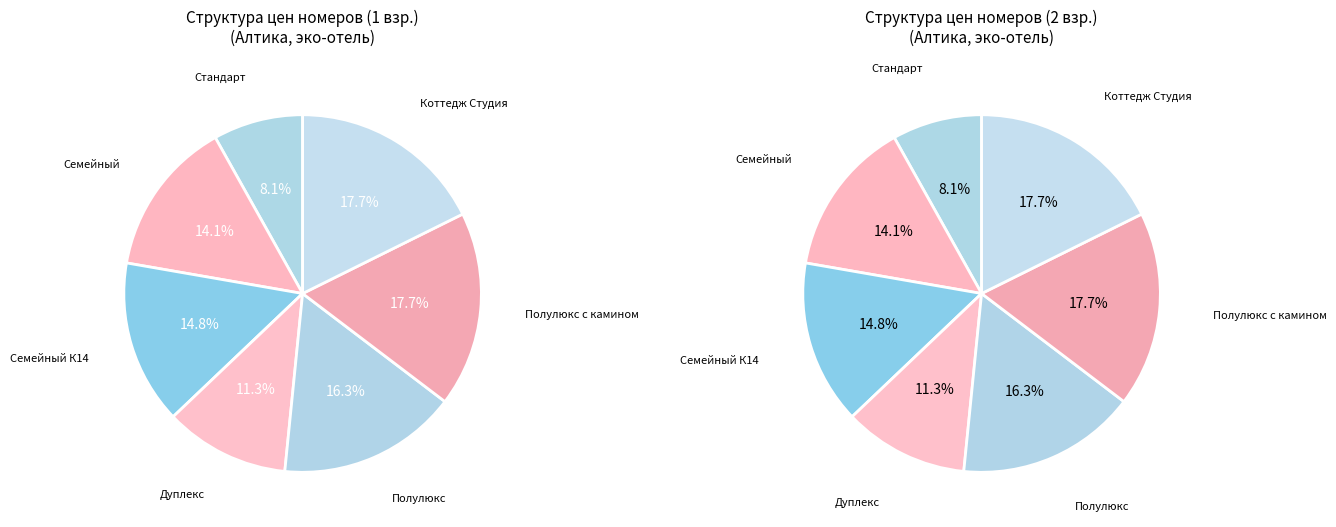

Rank the categories by value from lowest to highest.

Стандарт, Дуплекс, Семейный, Семейный К14, Полулюкс, Полулюкс с камином, Коттедж Студия